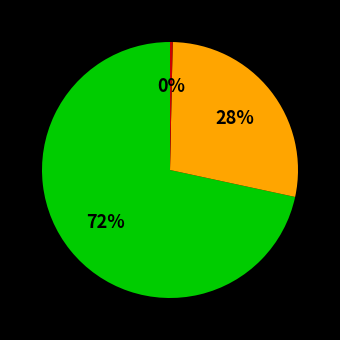

To the nearest percent, what is the average slice percentage?

33%